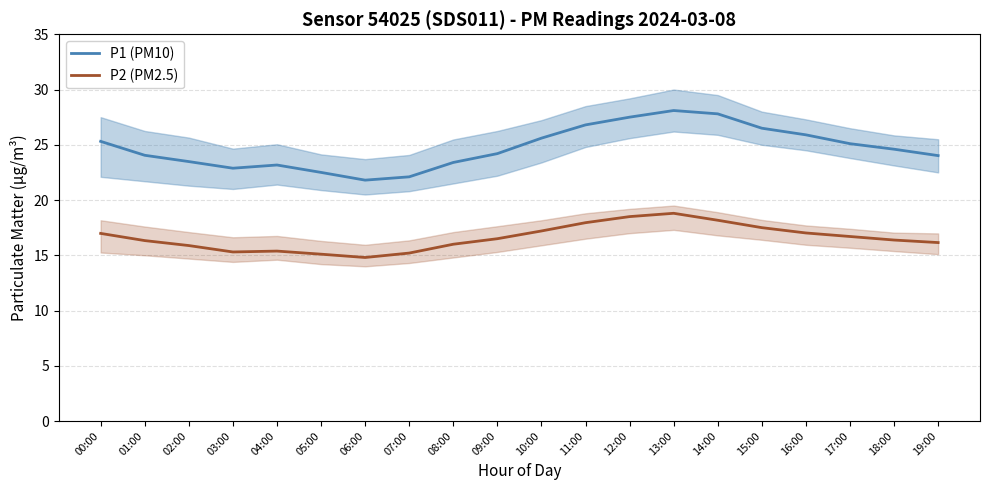

How many categories are shown in the chart?

20